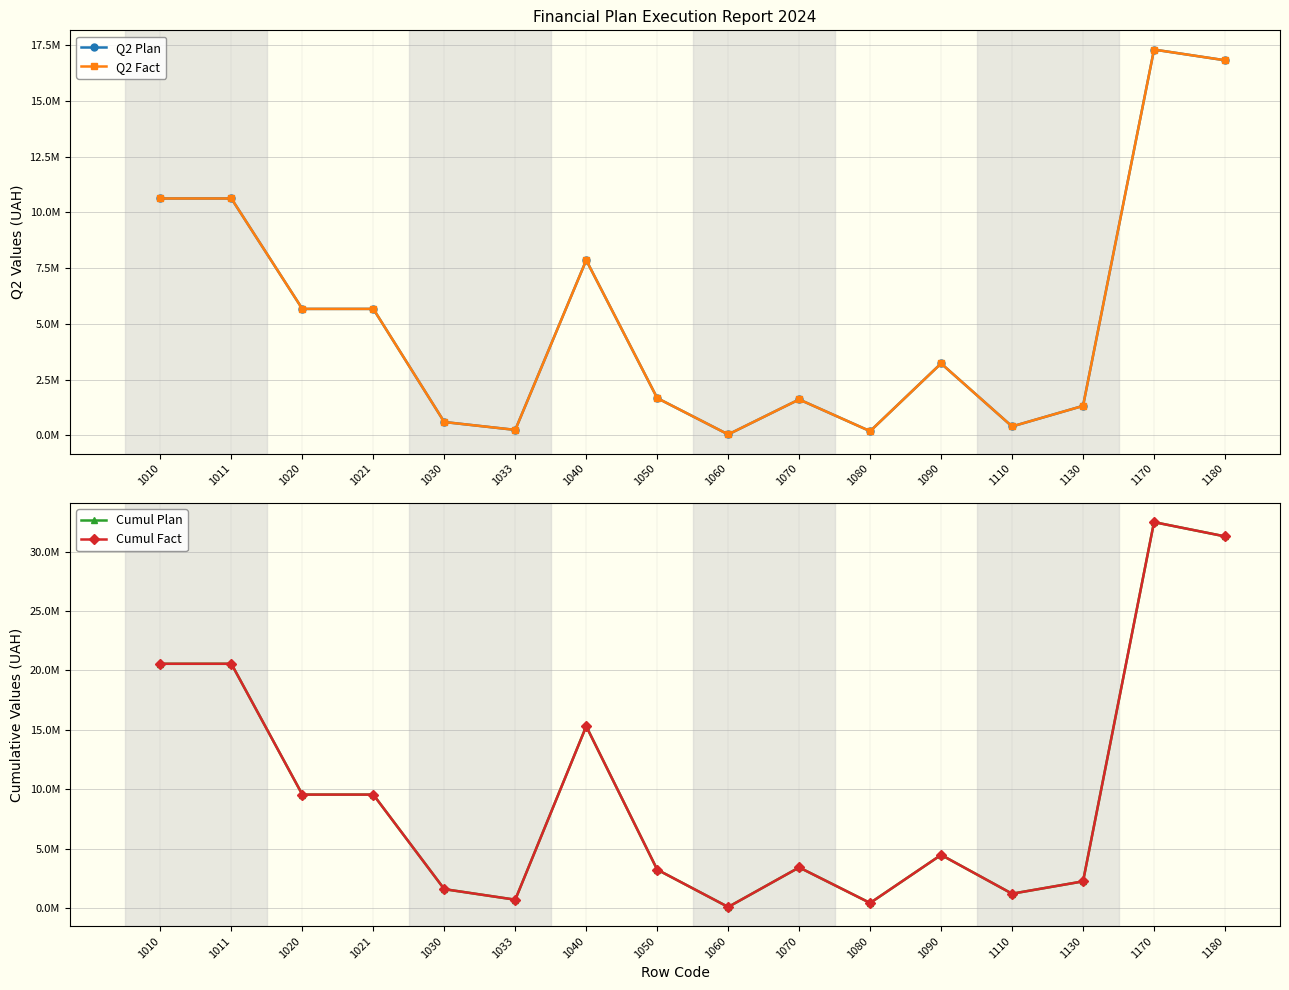

Where is the first local maximum for Cumul Fact?

1040